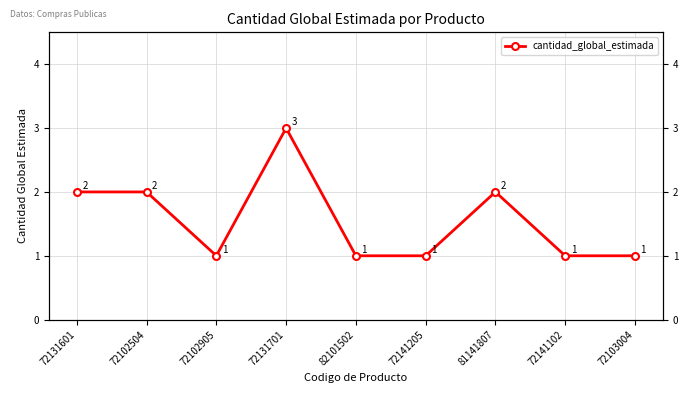

Count the values in the range 1 to 2.

8